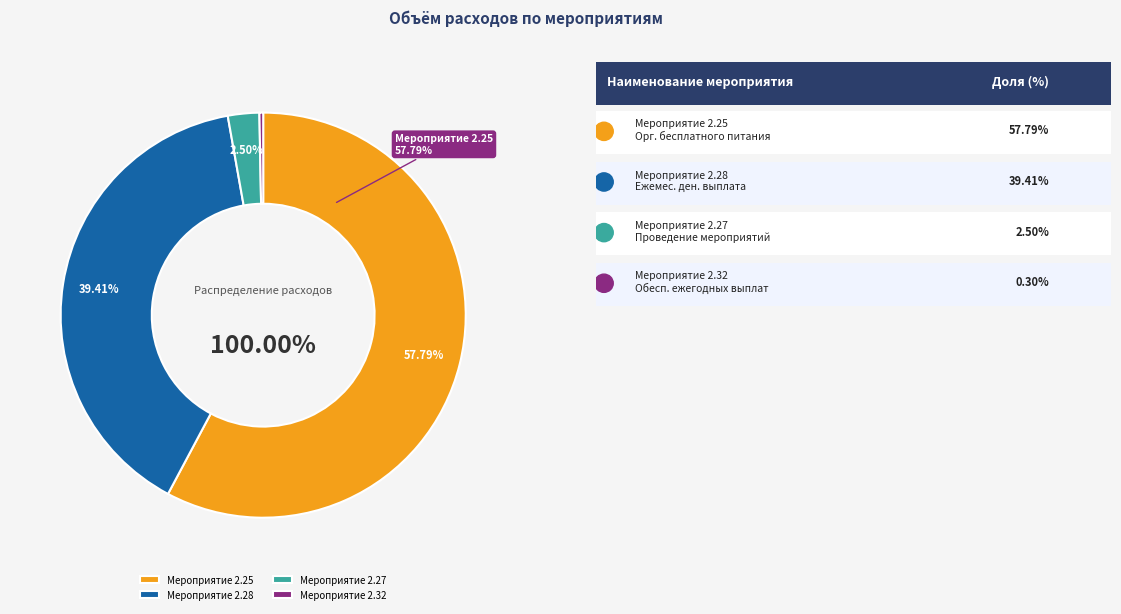

What is the majority slice?

Мероприятие 2.25